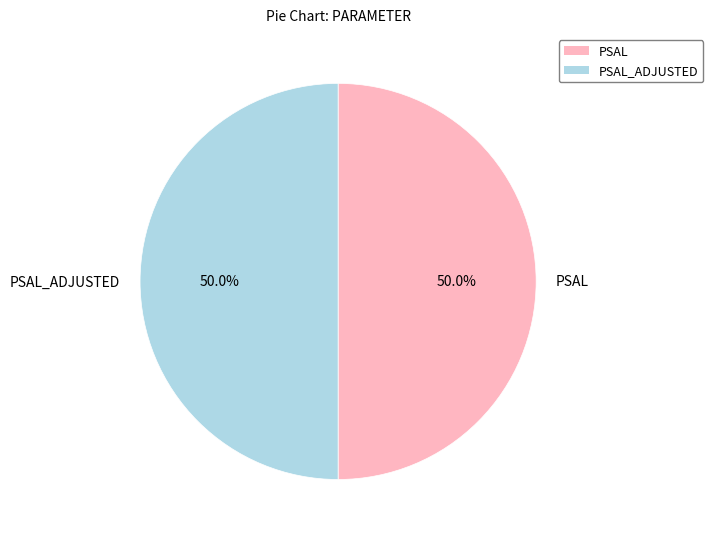

To the nearest percent, what portion does PSAL represent?

50%